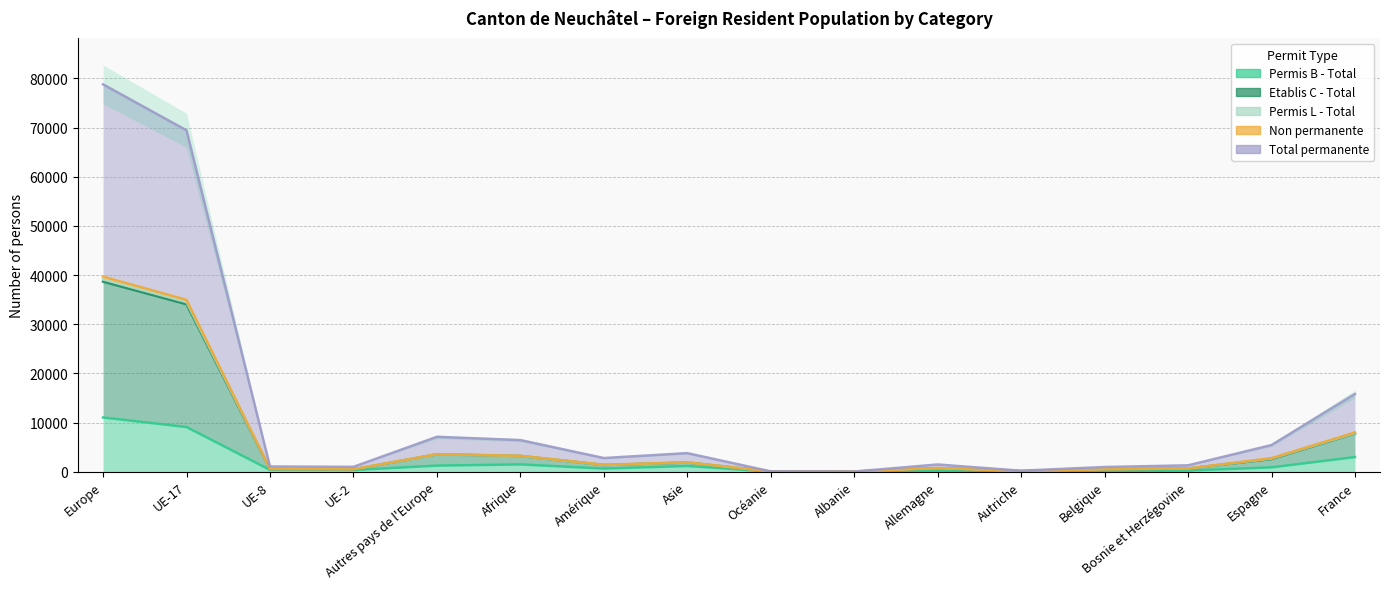

How many categories are shown in the chart?

16